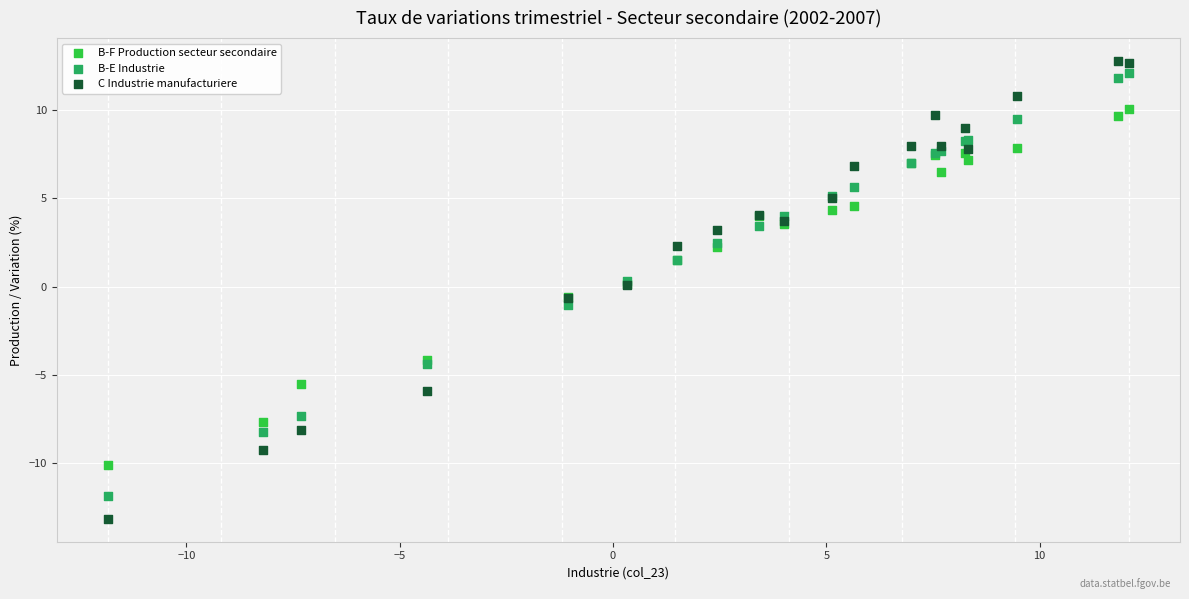

Which series reaches the minimum Y coordinate?

C Industrie manufacturiere